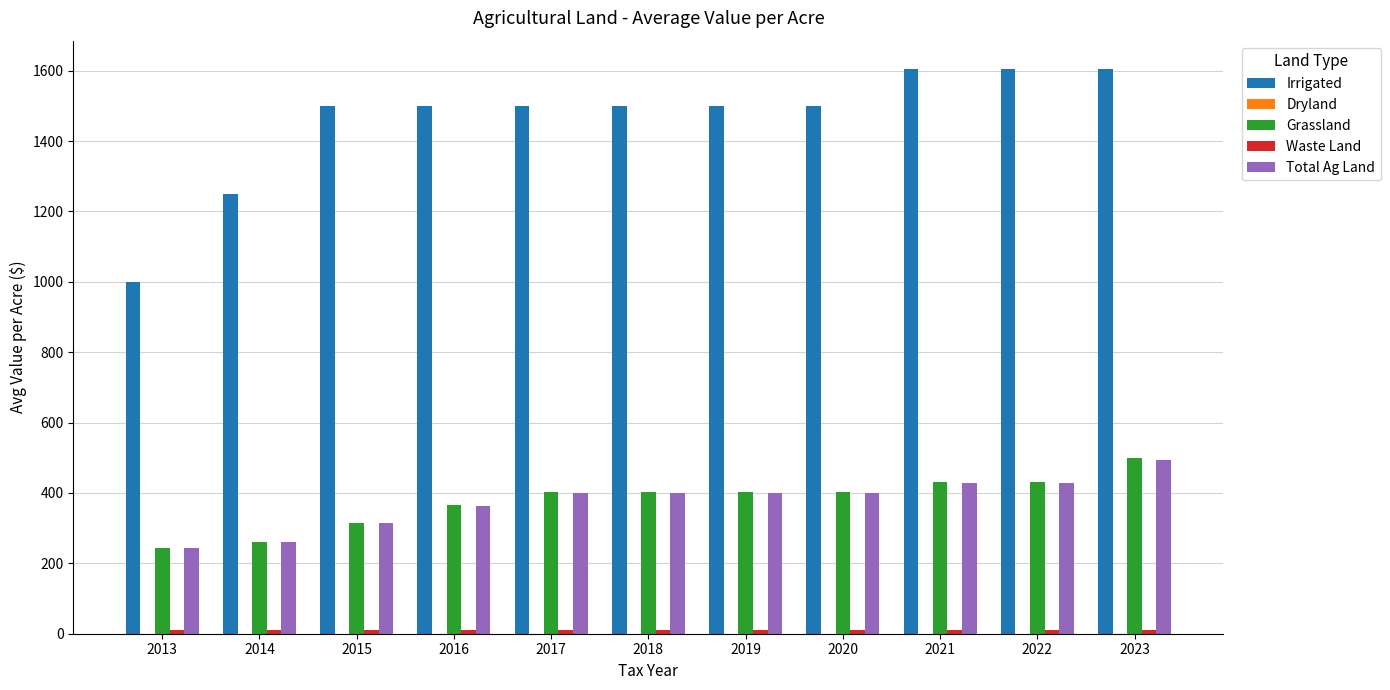

The Total Ag Land series shows 179.0 at 2014. True or false?

False